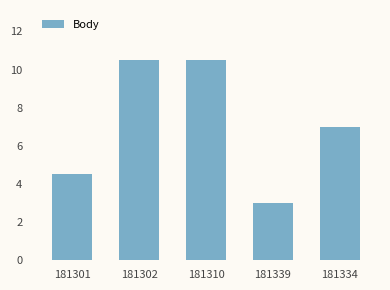

How many bars are there in total?

5